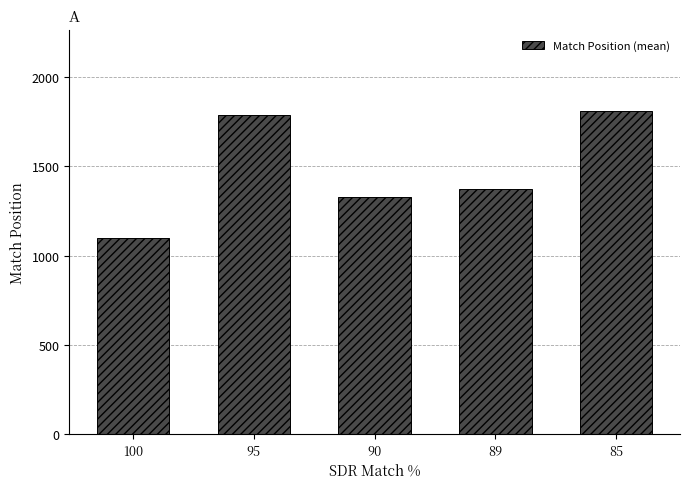

What is the maximum value shown in the chart?

1812.0